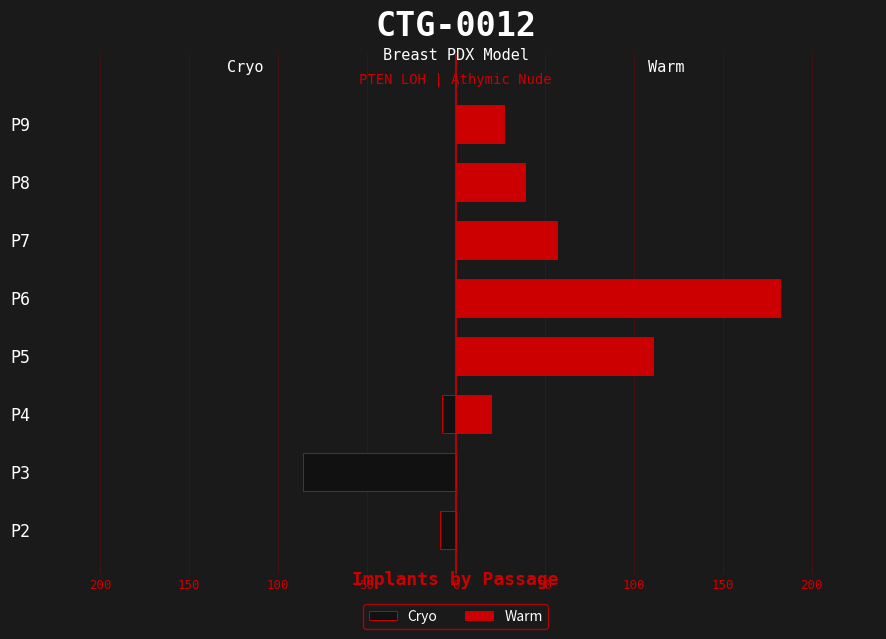

What is the lowest value of the Cryo series?

-86